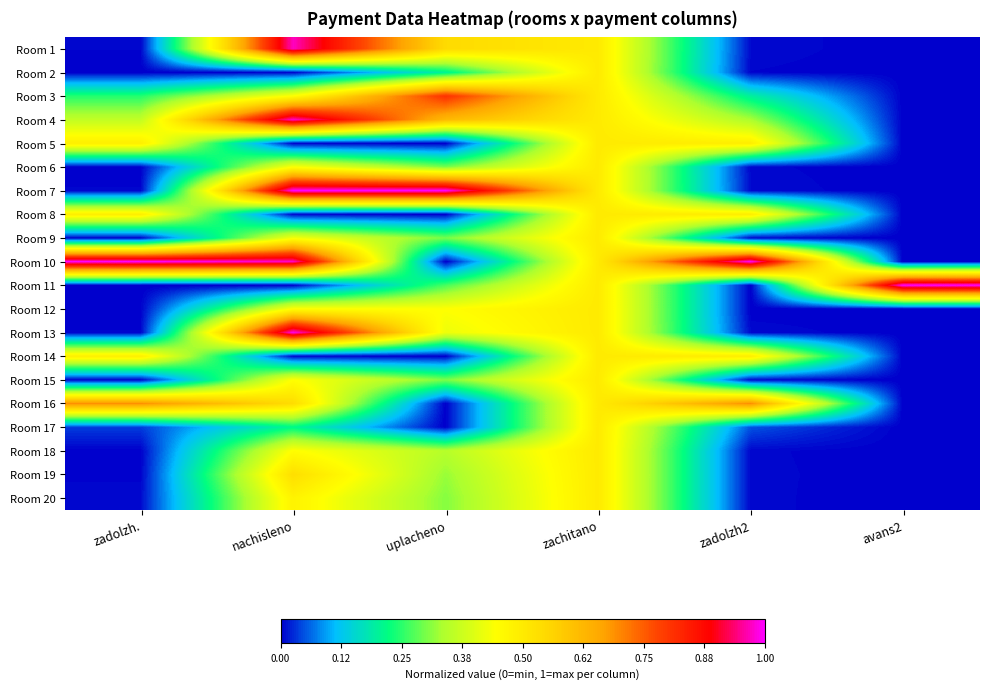

At how many categories does at least one series exceed 0?

6